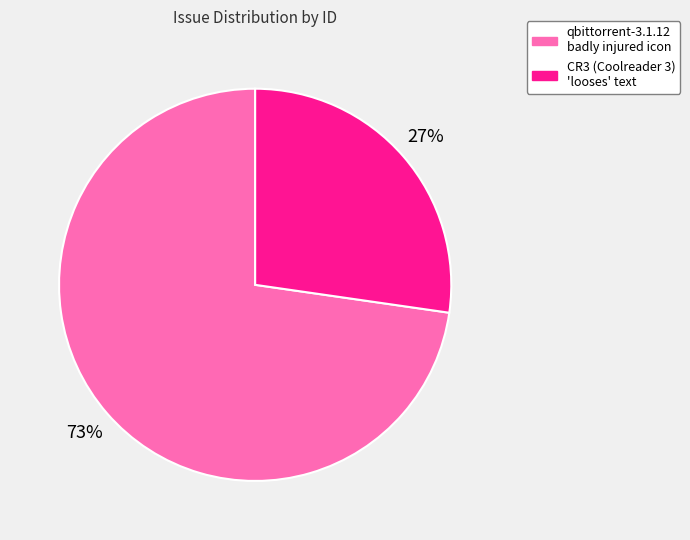

Between qbittorrent-3.1.12 badly injured icon and CR3 (Coolreader 3) 'looses' text, which is larger?

qbittorrent-3.1.12 badly injured icon